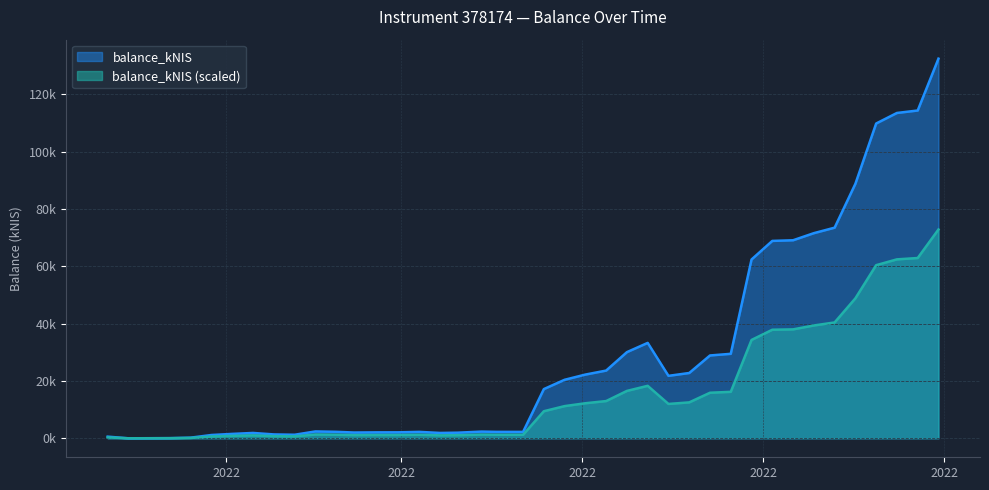

Reading left to right, transcribe all the data shown in this chart.

2021-12-23=577.2	2021-12-30=0.0	2022-01-13=61.9	2022-01-20=229.4	2022-01-27=1152.1	2022-02-03=1536.4	2022-02-10=1865.8	2022-02-17=1352.1	2022-02-24=1237.3	2022-03-03=2393.2	2022-03-10=2262.1	2022-03-16=2013.6	2022-03-24=2072.1	2022-03-31=2082.2	2022-04-07=2238.3	2022-04-14=1869.3	2022-04-20=1959.4	2022-04-28=2336.7	2022-05-03=2244.8	2022-05-12=2233.1	2022-05-19=17162.6	2022-05-26=20409.5	2022-06-02=22223.3	2022-06-09=23618.2	2022-06-16=30049.1	2022-06-23=33272.6	2022-06-30=21780.8	2022-07-07=22773.8	2022-07-14=28887.9	2022-07-21=29461.8	2022-07-28=62363.2	2022-08-04=68837.2	2022-08-11=69065.8	2022-08-18=71539.9	2022-08-25=73454.6	2022-09-01=88755.4	2022-09-08=109780.9	2022-09-15=113456.1	2022-09-22=114313.4	2022-09-29=132396.6